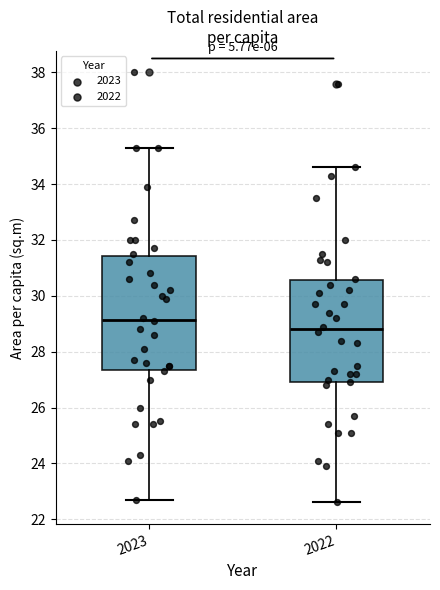

Reading left to right, transcribe this box plot: for each box, give where its median line is, the range the box spans, and where its two whiskers end, as read against the y-axis. The values are not printed on the chart, so give them approximately, as read against the axis.

2023: median 29.2, box 27.4 to 31.4, whiskers 22.8 to 35.4
2022: median 28.8, box 27.0 to 30.6, whiskers 22.6 to 34.6